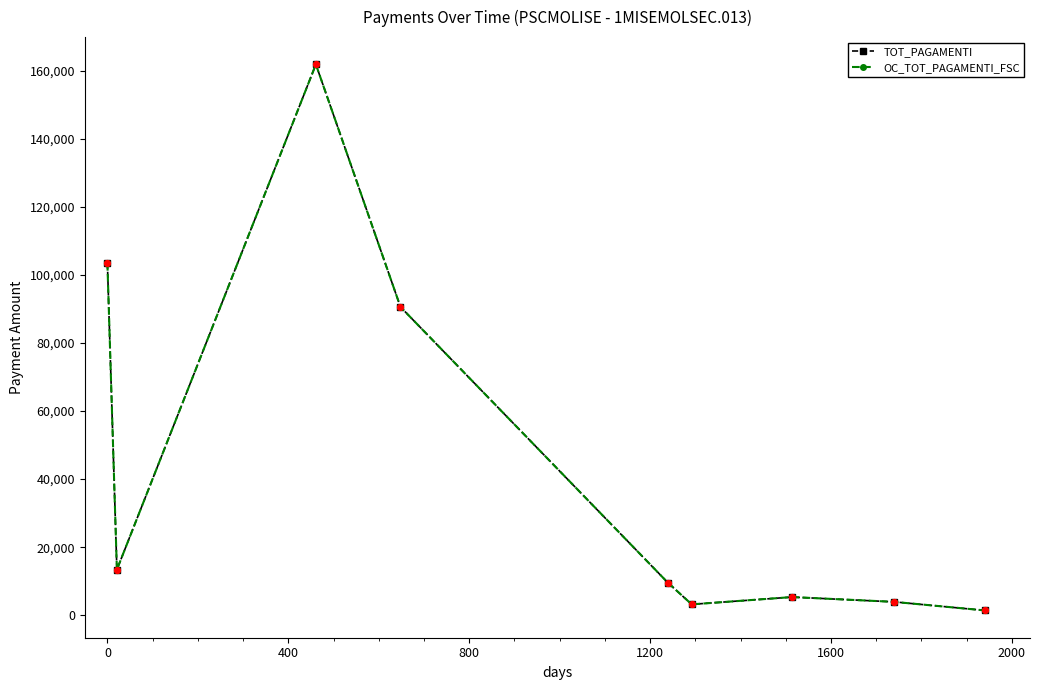

What are all the series names shown in the legend?

TOT_PAGAMENTI, OC_TOT_PAGAMENTI_FSC